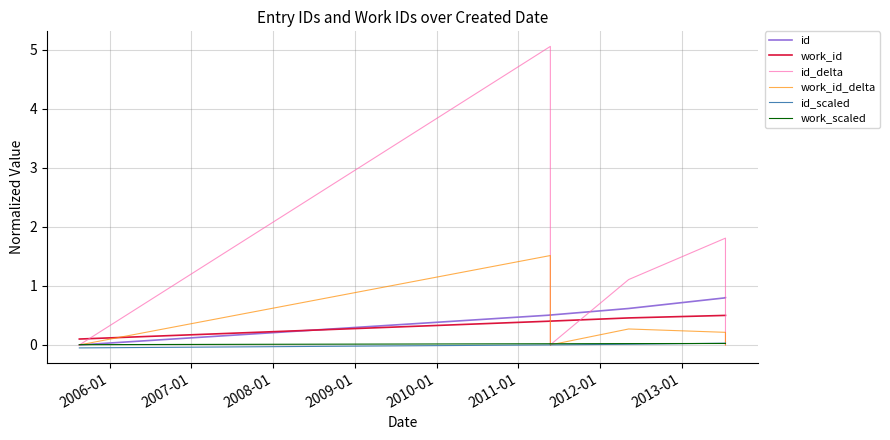

Between 2012-01 and 2013-01, which is larger?

2013-01